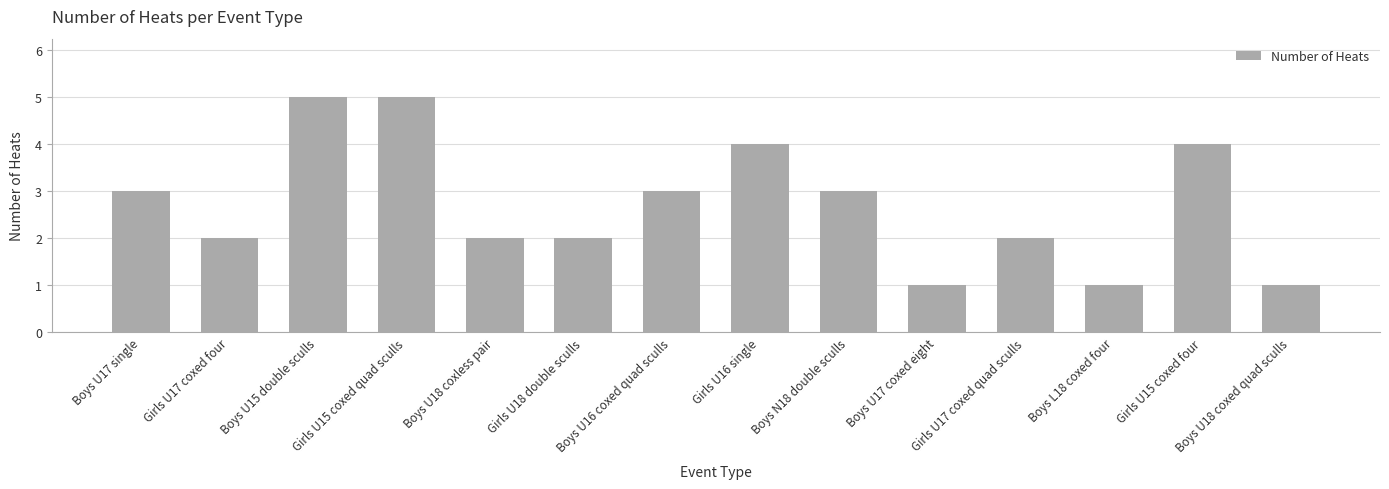

Reading right to left, what are all the values shown in this chart?

1	4	1	2	1	3	4	3	2	2	5	5	2	3